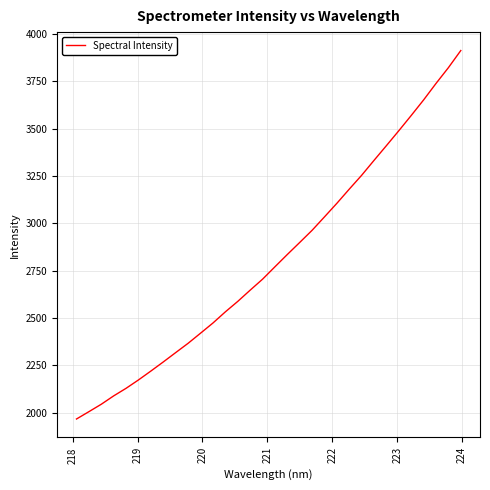

What is the maximum value shown in the chart?

3912.0